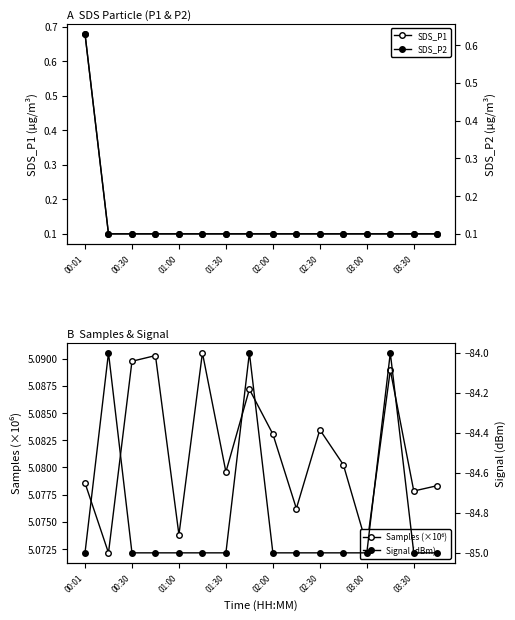

True or false: SDS_P2 and Samples (×10⁶) intersect in this chart.

False